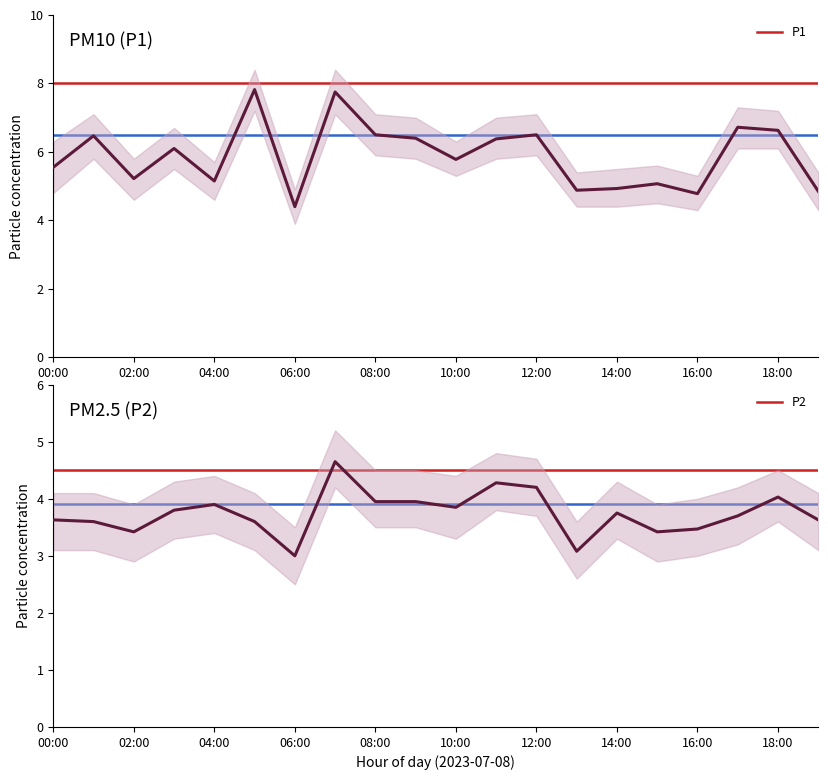

Which series has the largest range (max minus min)?

P1